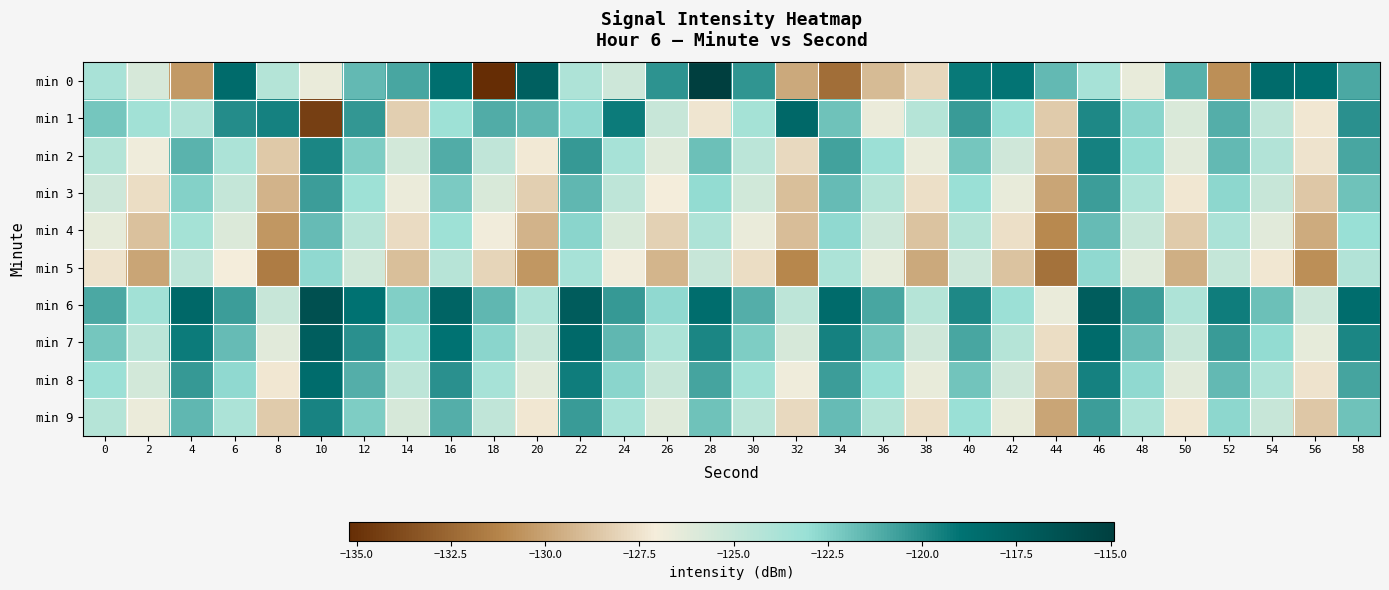

What is the spread (max minus min) of values at 40?

6.1